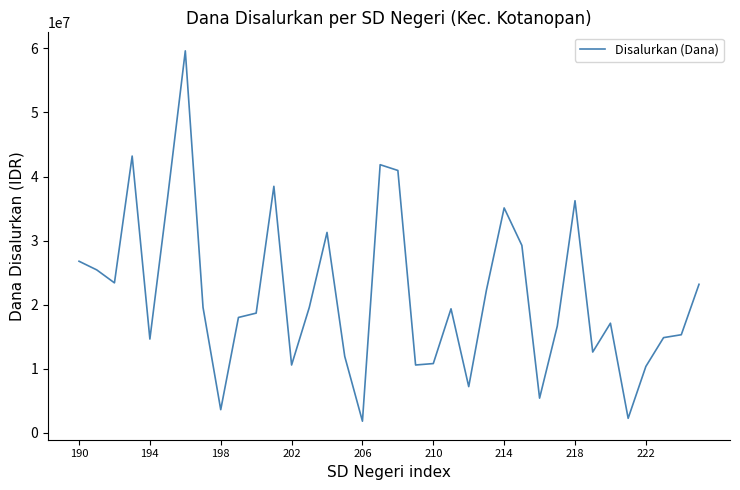

What is the greatest value displayed?

59625000